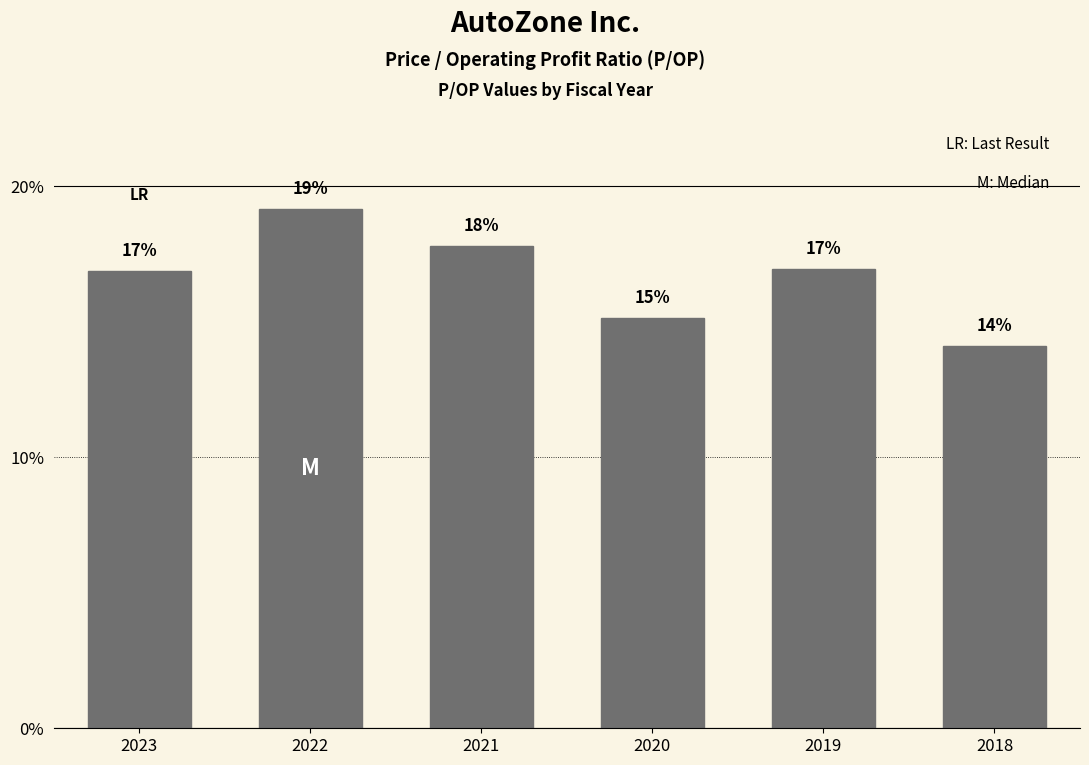

How many bars are there in total?

6